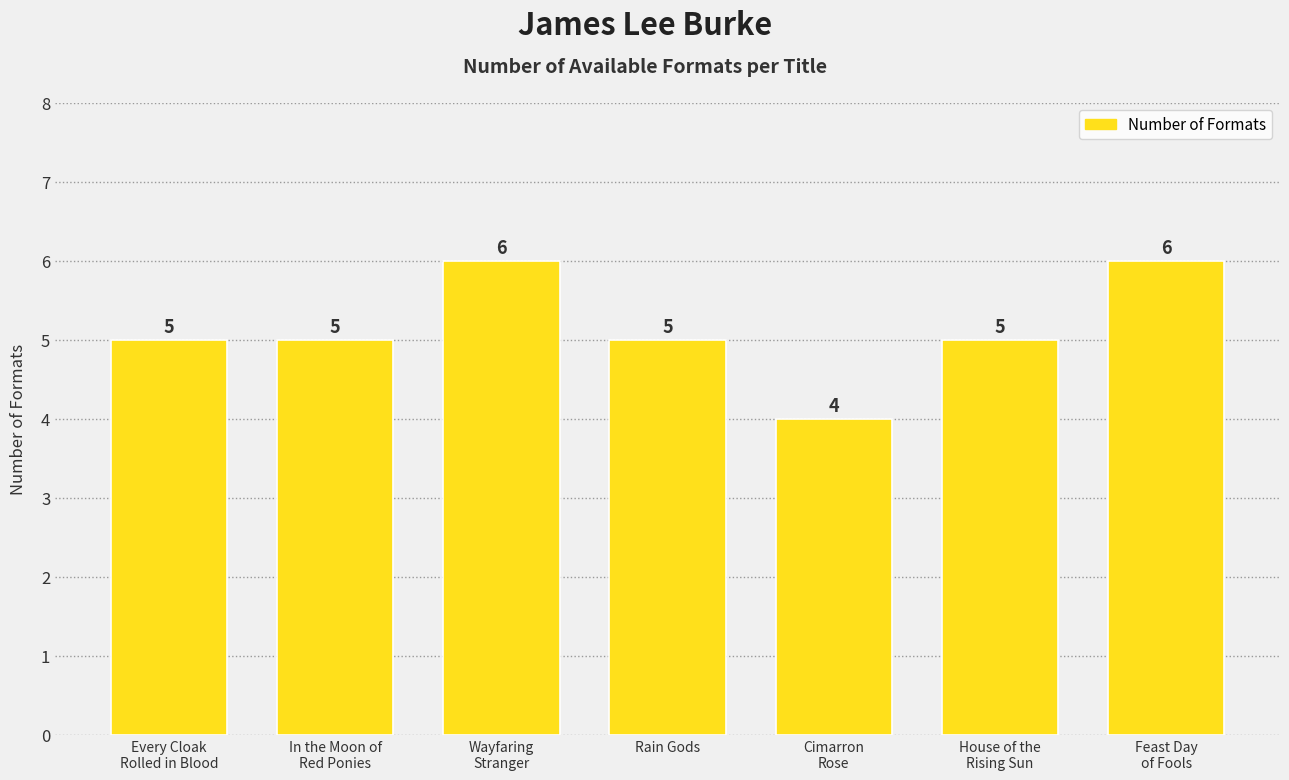

What is the smallest value displayed?

4